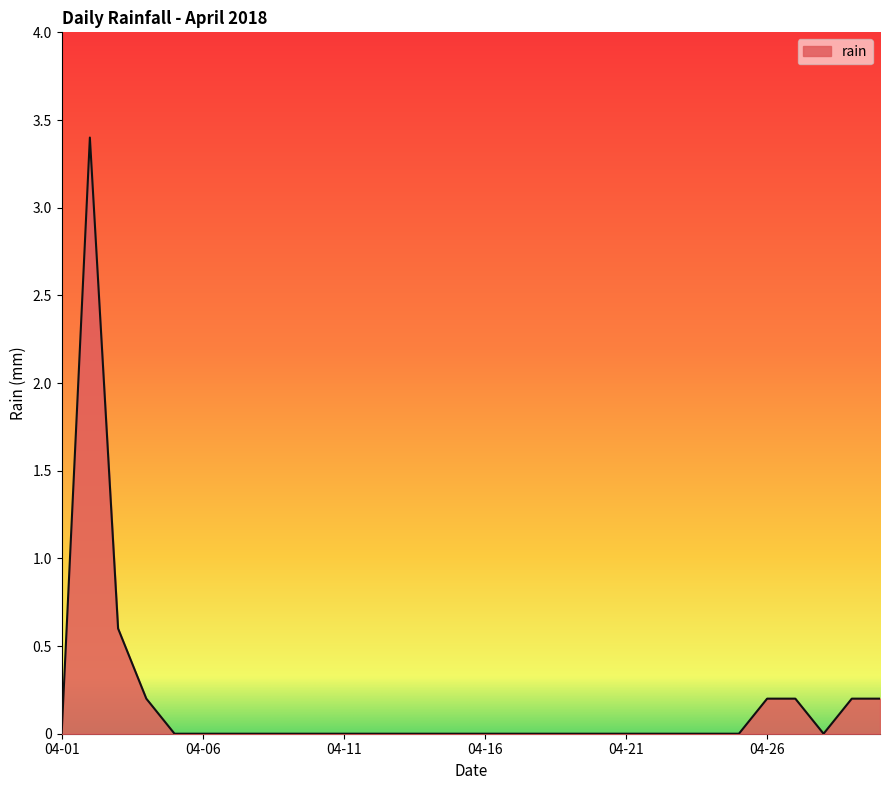

What is the greatest value displayed?

3.4